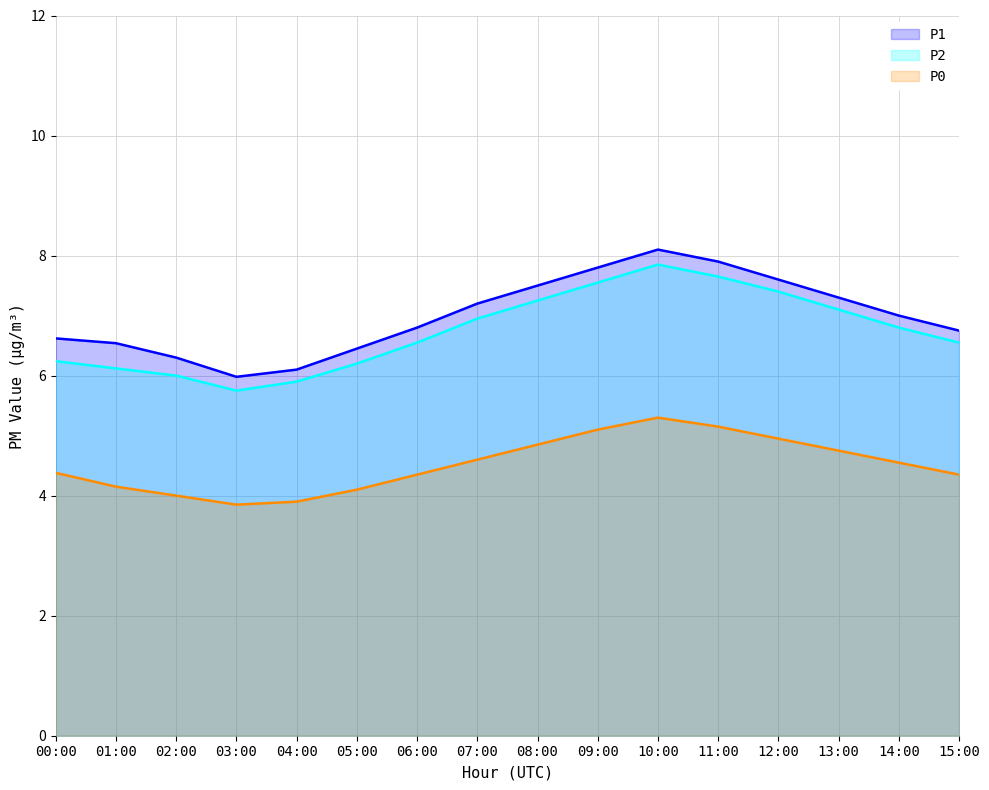

At which category does P0 reach its first local peak?

10:00